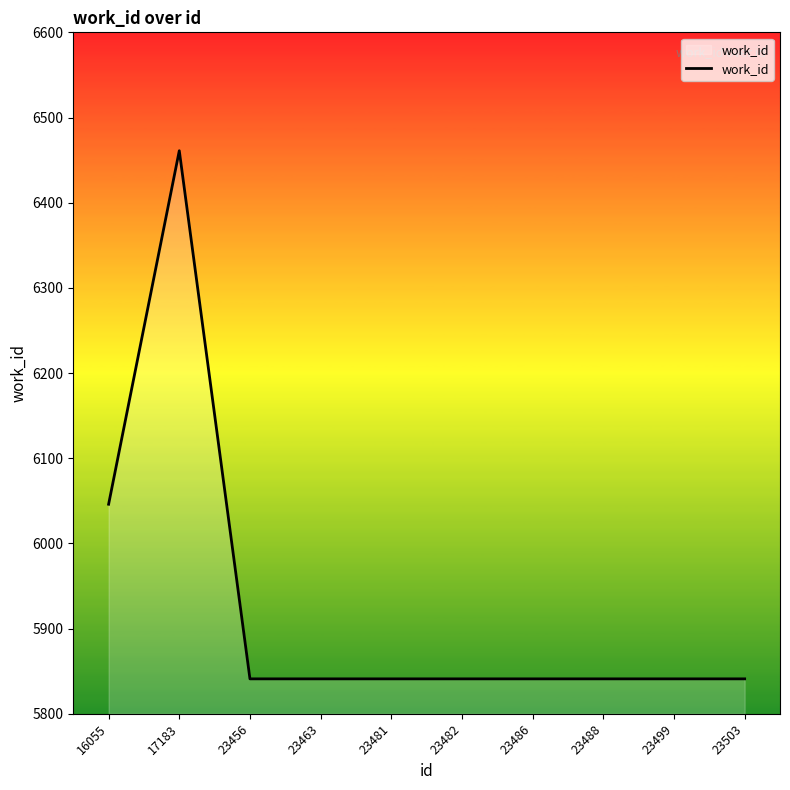

At which label is the value closest to 6151?

16055